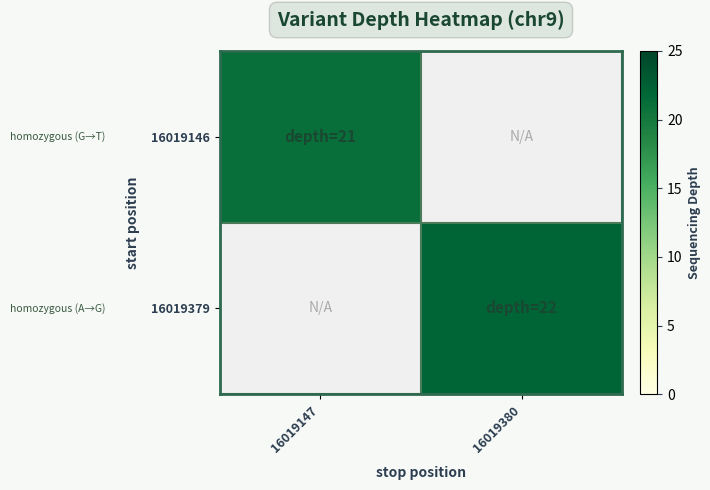

Rank the series at 16019380 from highest to lowest value.

16019379, 16019146